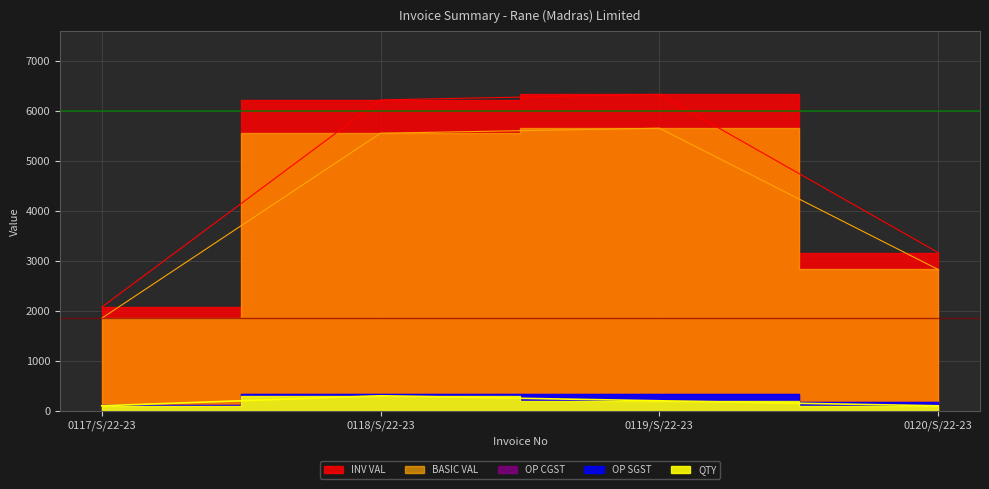

Does the chart display data point markers on the line(s)?

No